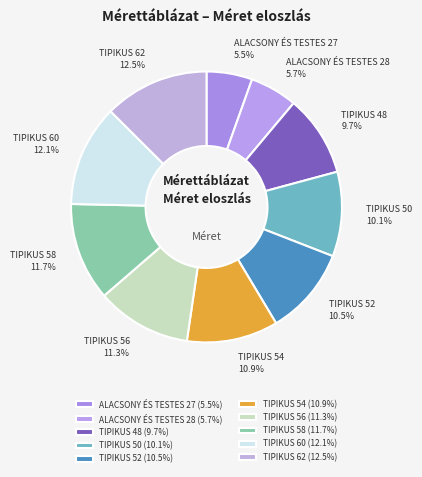

To the nearest percent, what percentage of the pie is TIPIKUS 60?

12%